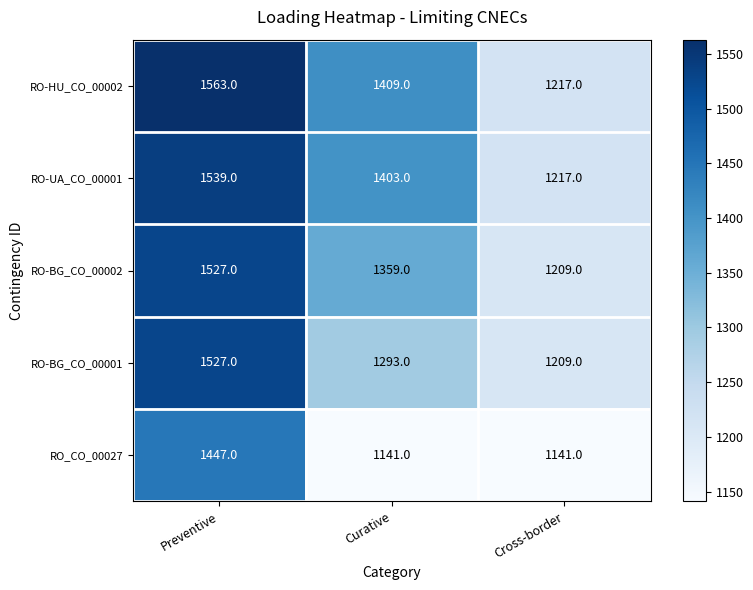

Reading left to right, what are all the values shown in this chart?

RO-HU_CO_00002: 1563	1409	1217
RO-UA_CO_00001: 1539	1403	1217
RO-BG_CO_00002: 1527	1359	1209
RO-BG_CO_00001: 1527	1293	1209
RO_CO_00027: 1447	1141	1141